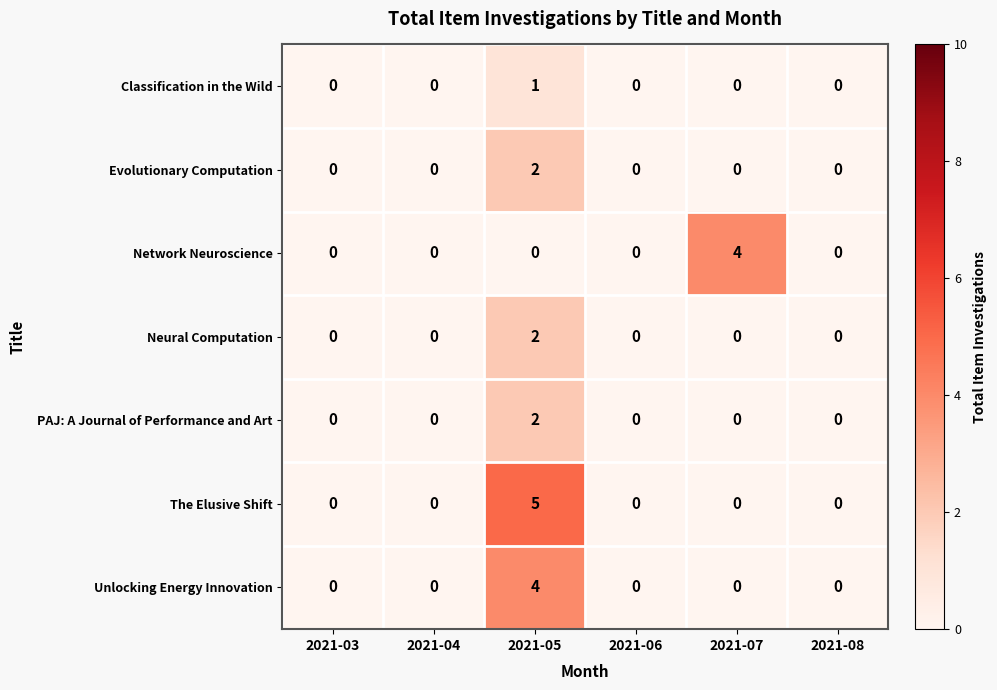

How many categories are shown in the chart?

6